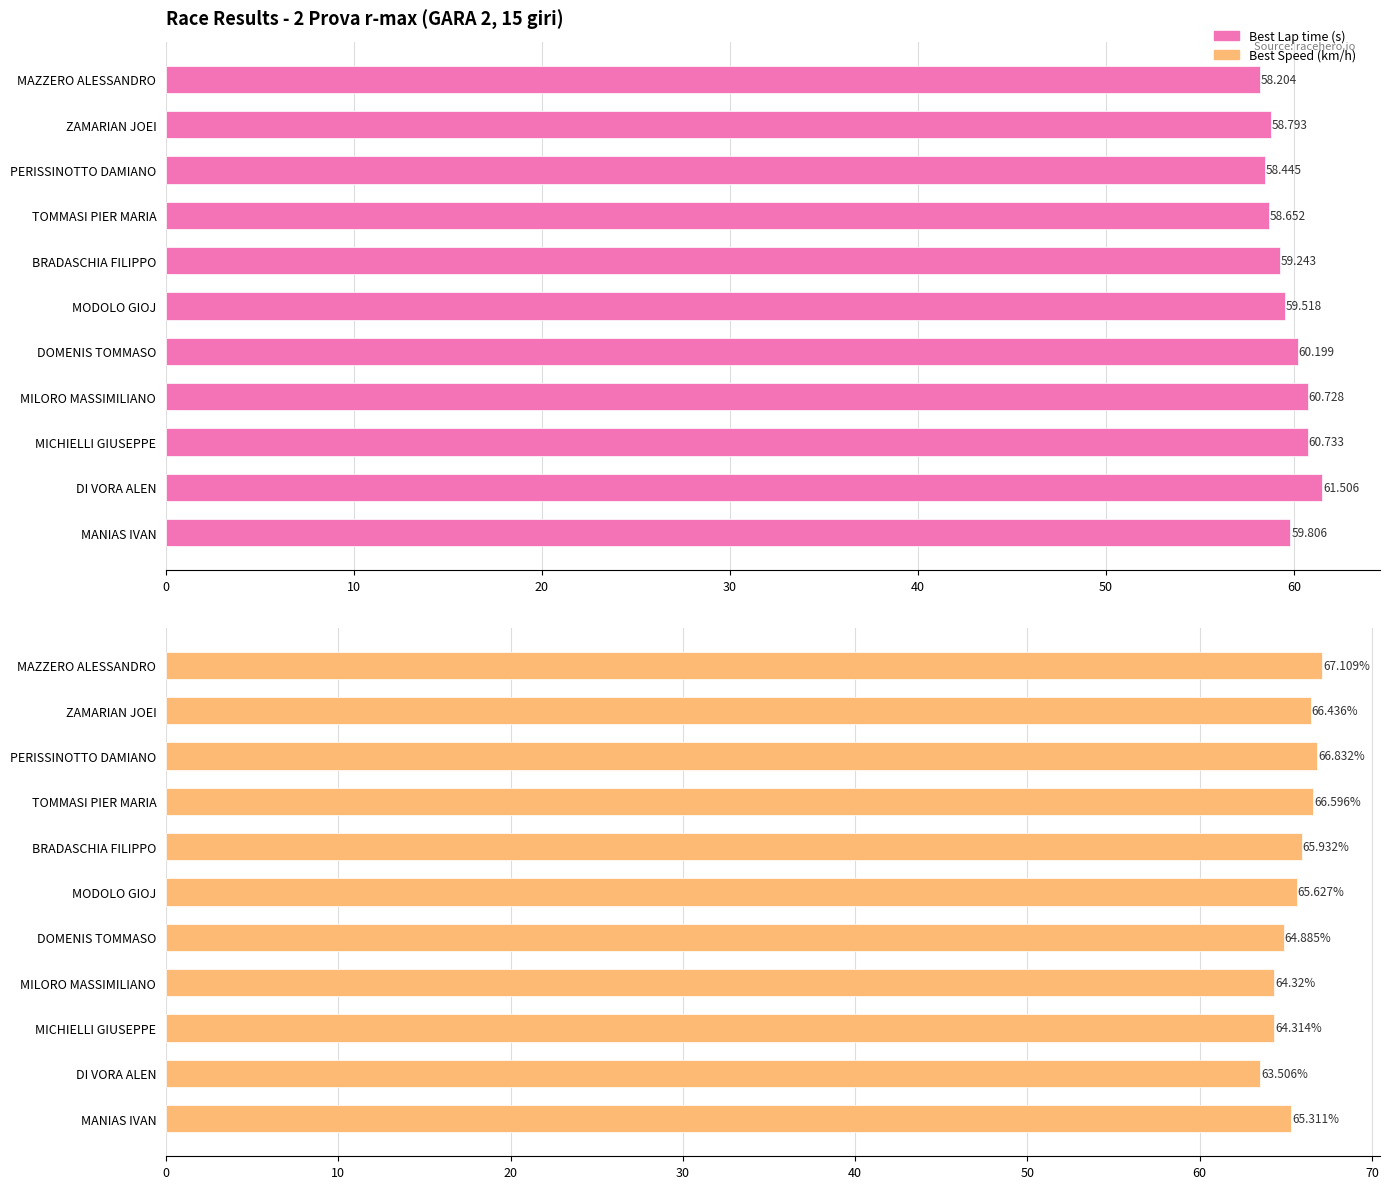

True or false: Best Lap time has a value of 35.0 at MICHIELLI GIUSEPPE.

False